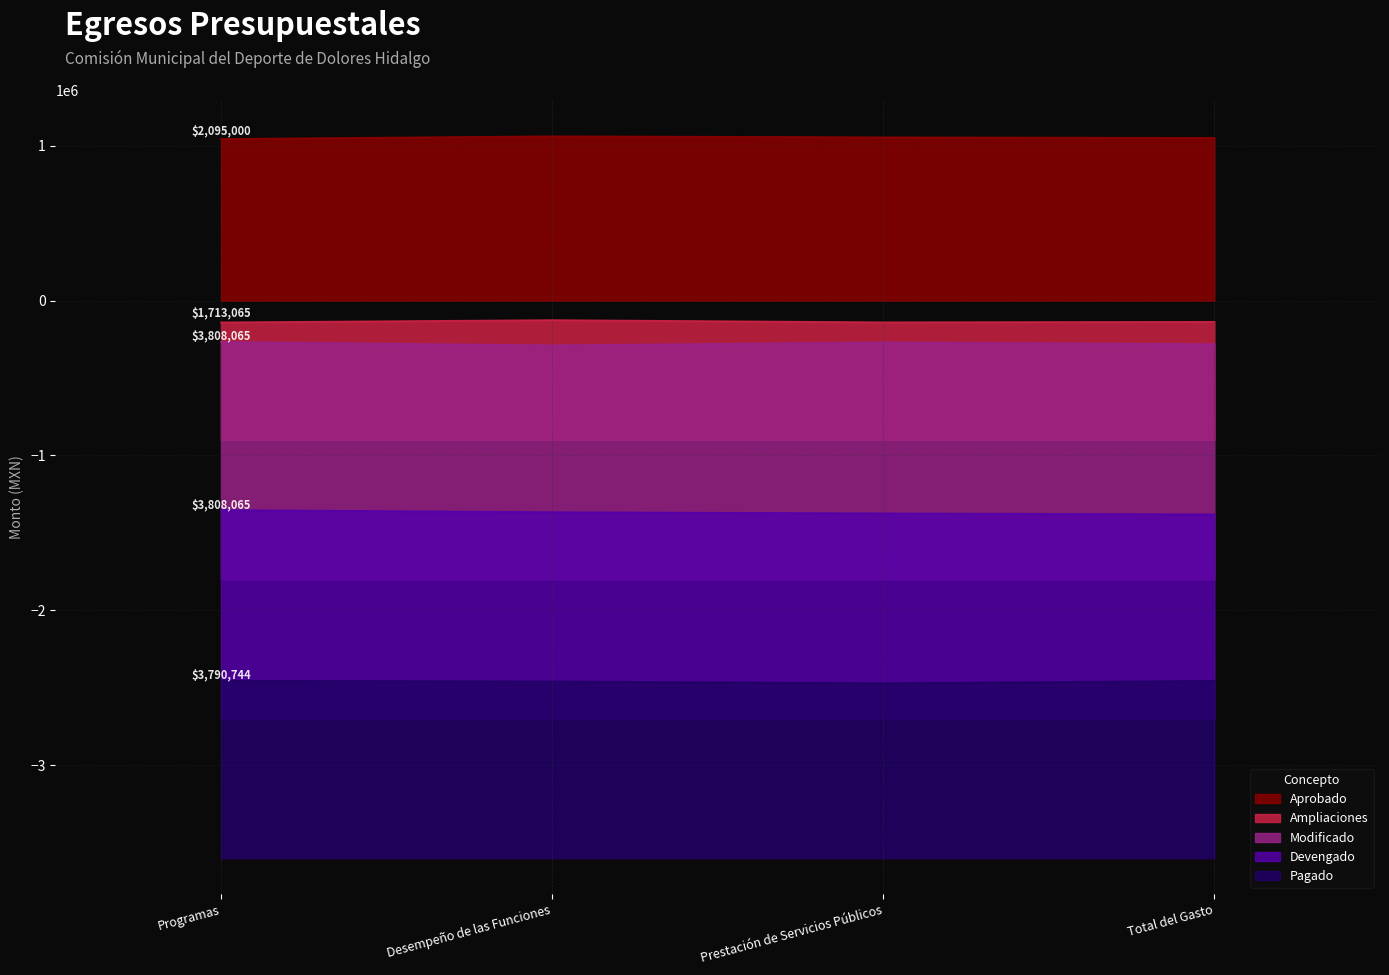

True or false: Modificado and Aprobado cross at least once.

False